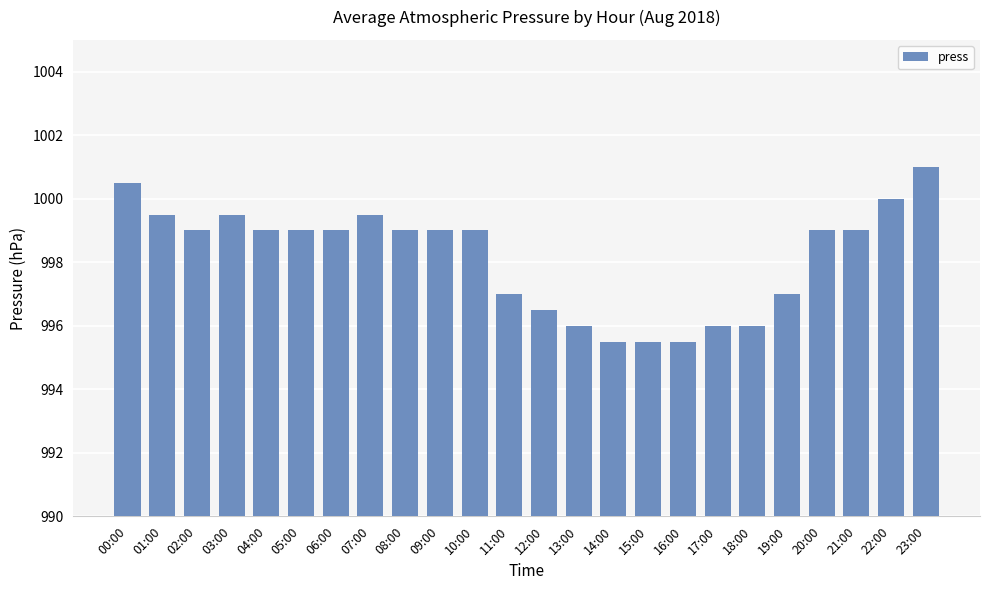

The value at 14:00 is 366.3. True or false?

False